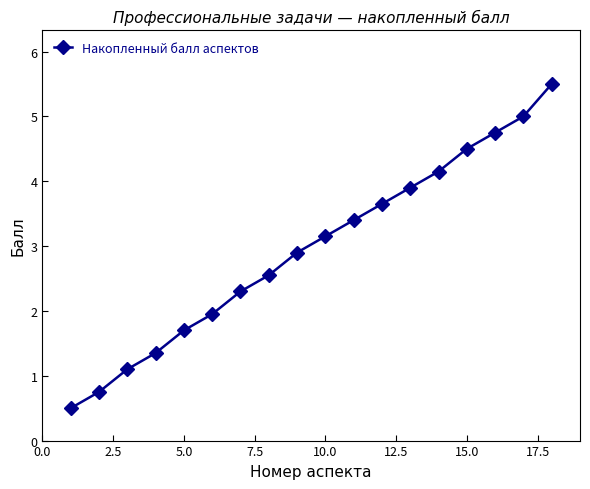

What is the value of the 5th point from the left?

1.7